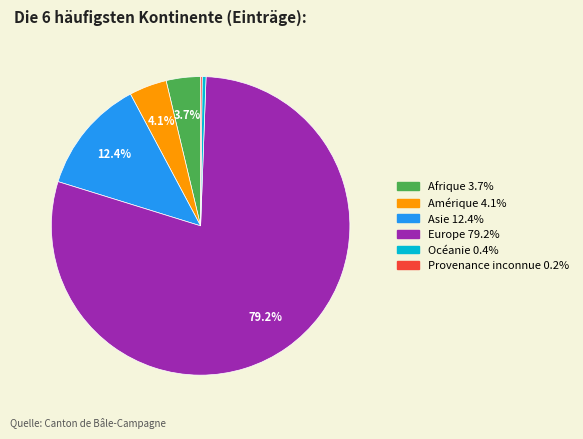

Approximately how many times larger is the value at Amérique compared to Océanie?

9.8